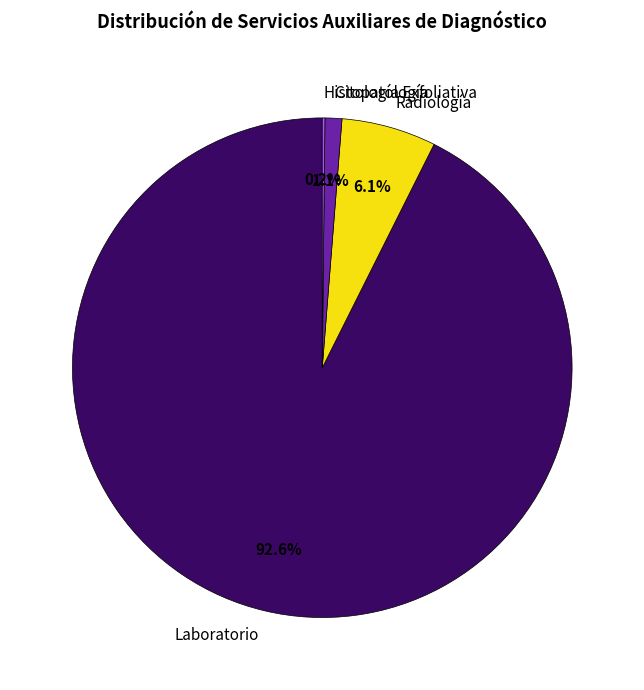

Which category has the biggest portion of the pie?

Laboratorio